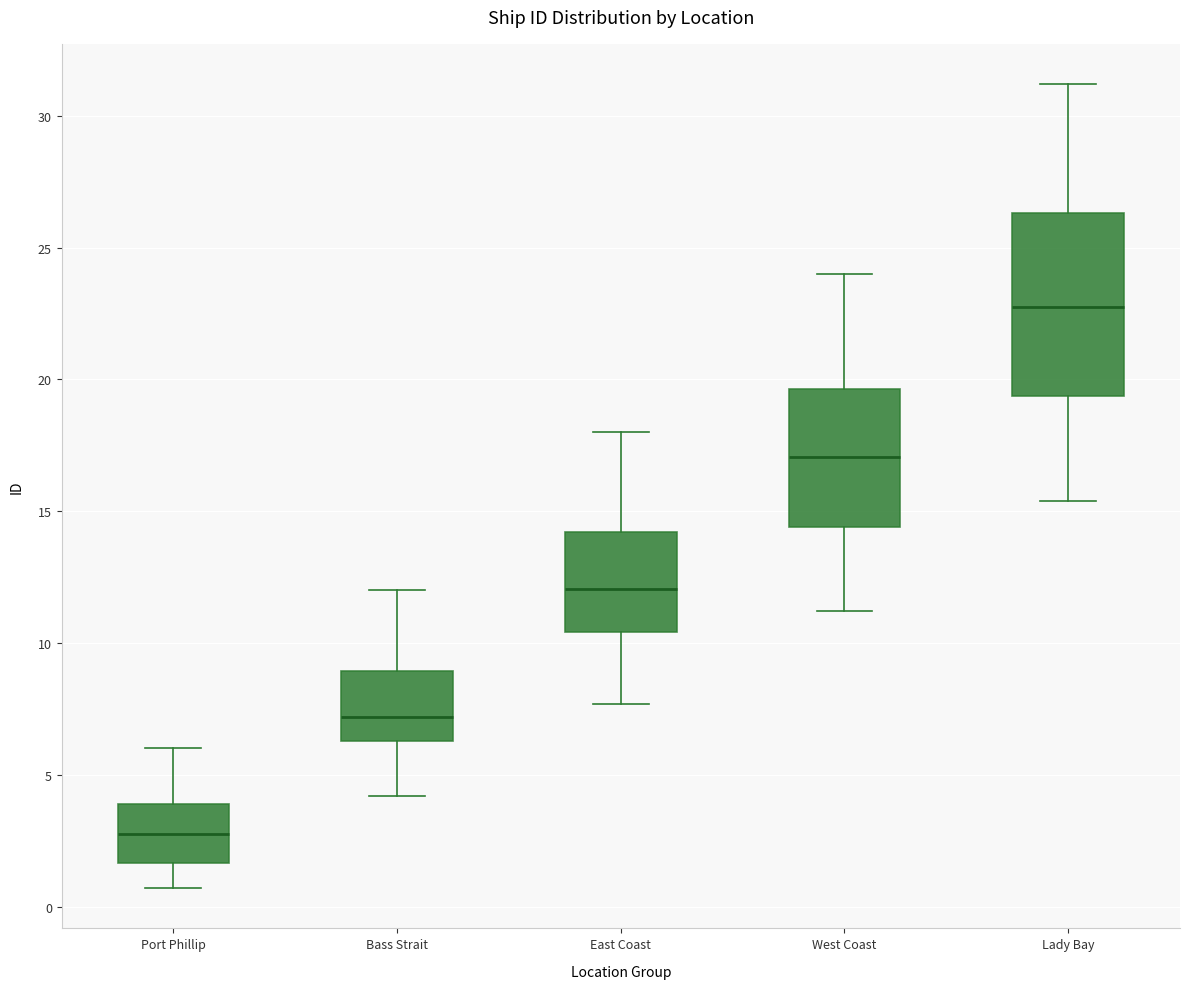

Where is the upper edge of the box for East Coast on the y-axis? The values are not printed on the chart, so give them approximately, as read against the axis.

14.0